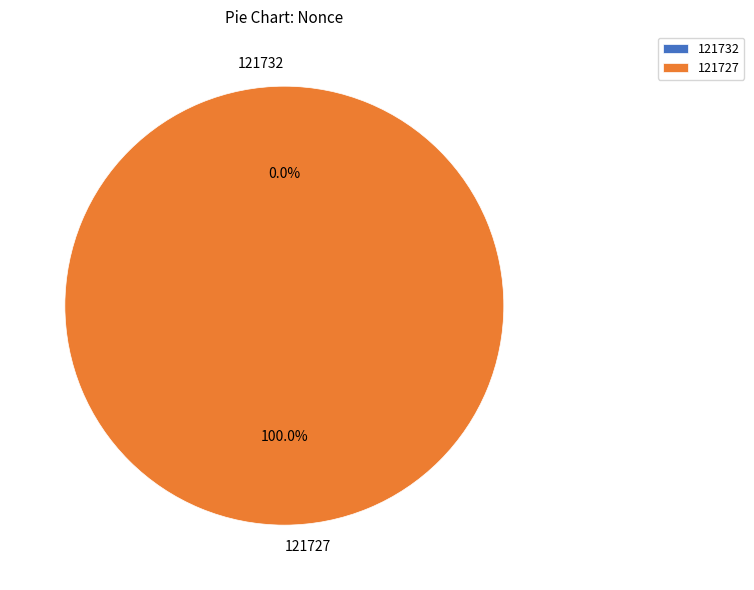

Combined, what portion of the pie is 121727 and 121732?

100.0%